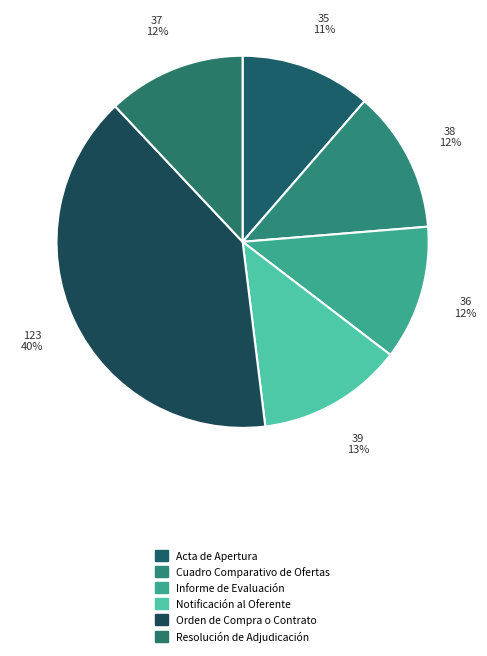

Is it true that Notificación al Oferente is 22% of the pie?

False